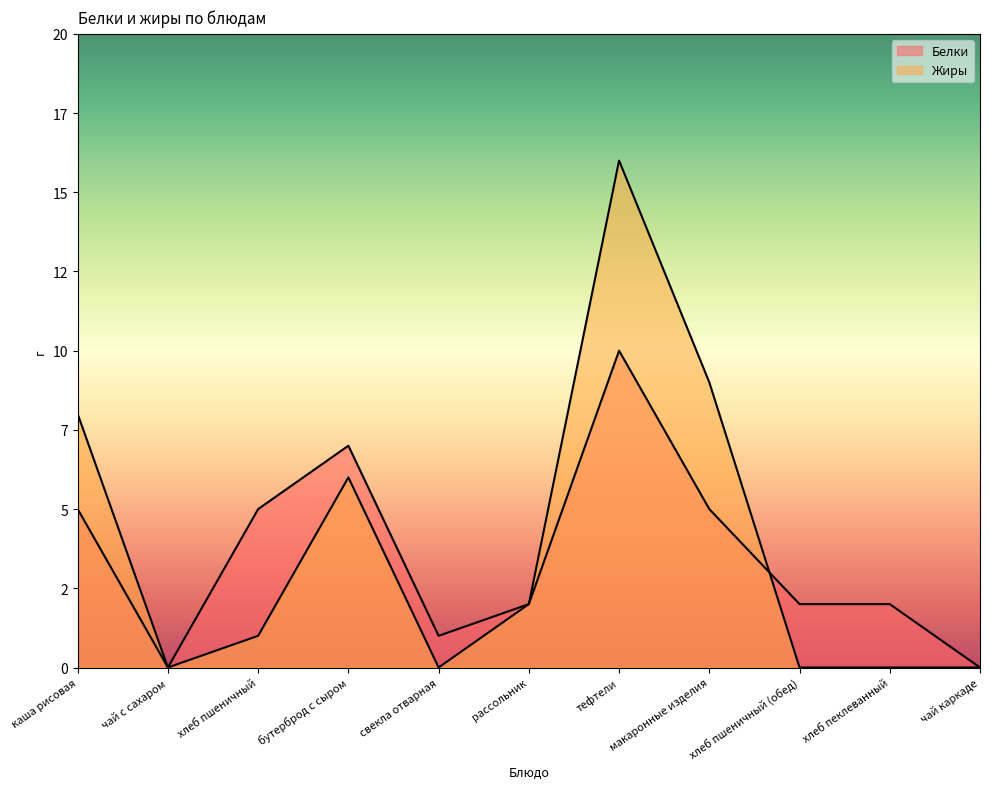

Rank the series by their average value, from lowest to highest.

Белки, Жиры